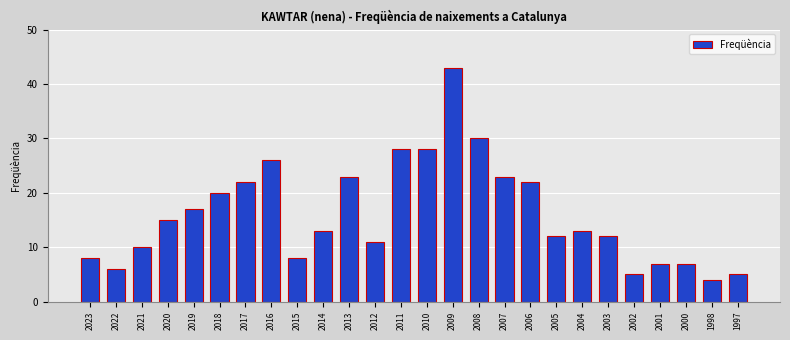

Reading left to right, transcribe all the data shown in this chart.

2023=8	2022=6	2021=10	2020=15	2019=17	2018=20	2017=22	2016=26	2015=8	2014=13	2013=23	2012=11	2011=28	2010=28	2009=43	2008=30	2007=23	2006=22	2005=12	2004=13	2003=12	2002=5	2001=7	2000=7	1998=4	1997=5